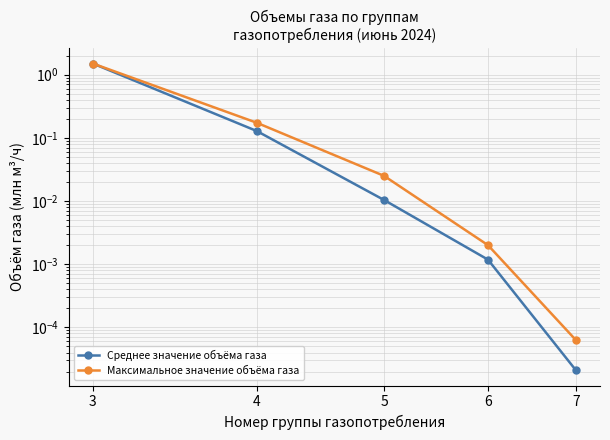

What is the total value across all series at 3?

3.0